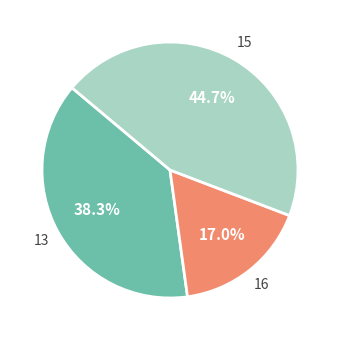

Is there a majority slice in this chart?

No